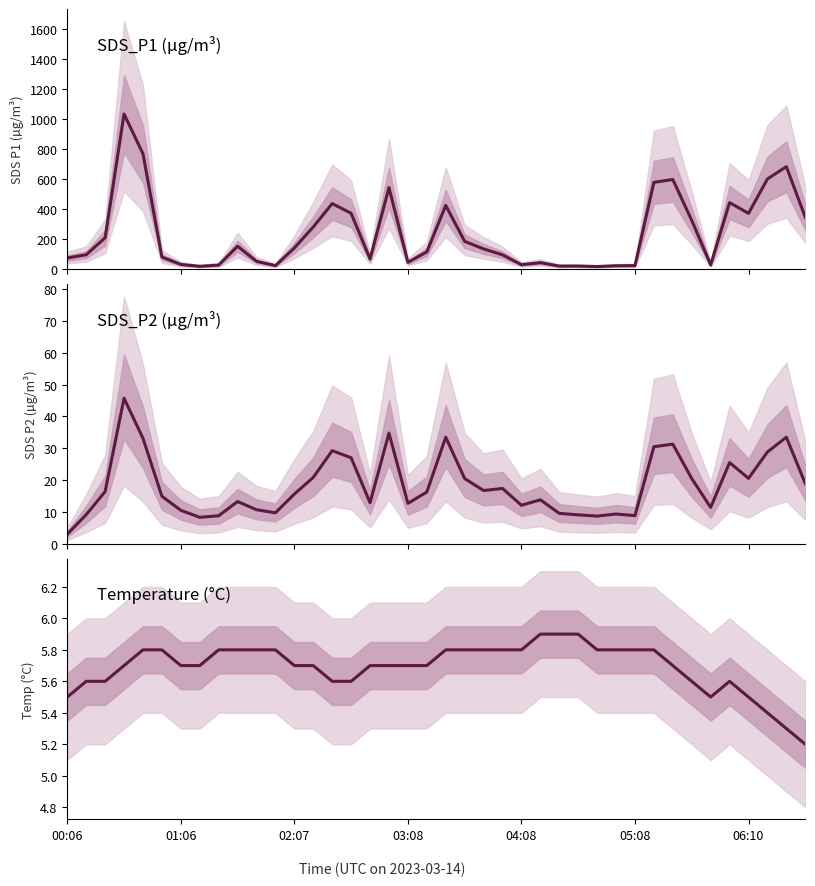

At which category does SDS_P2 reach its first local valley?

7